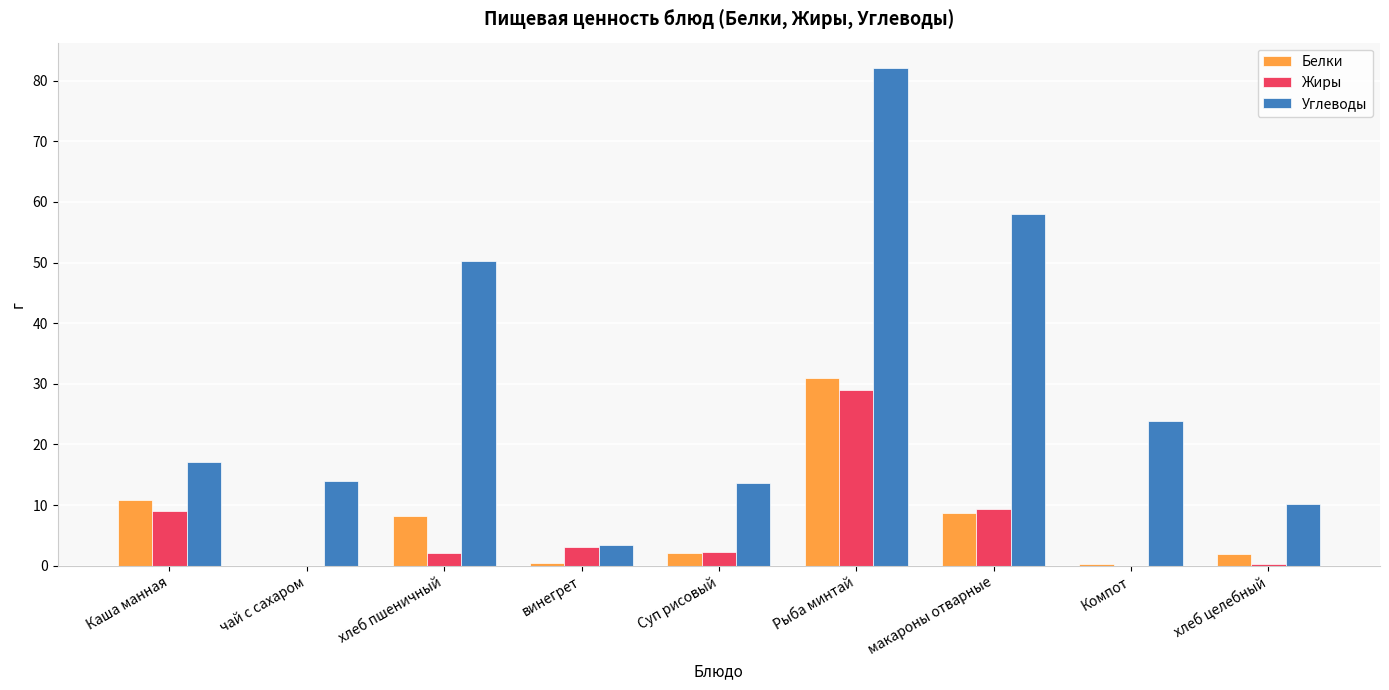

At which category does the chart reach its peak across all series?

Рыба минтай